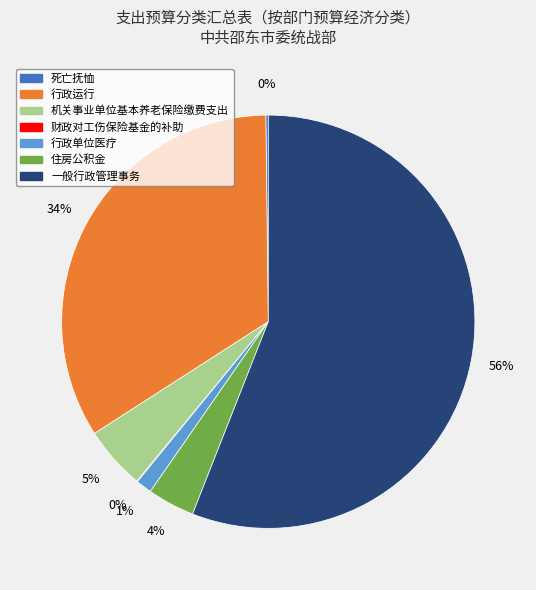

True or false: 机关事业单位基本养老保险缴费支出 accounts for 5% of the total.

True